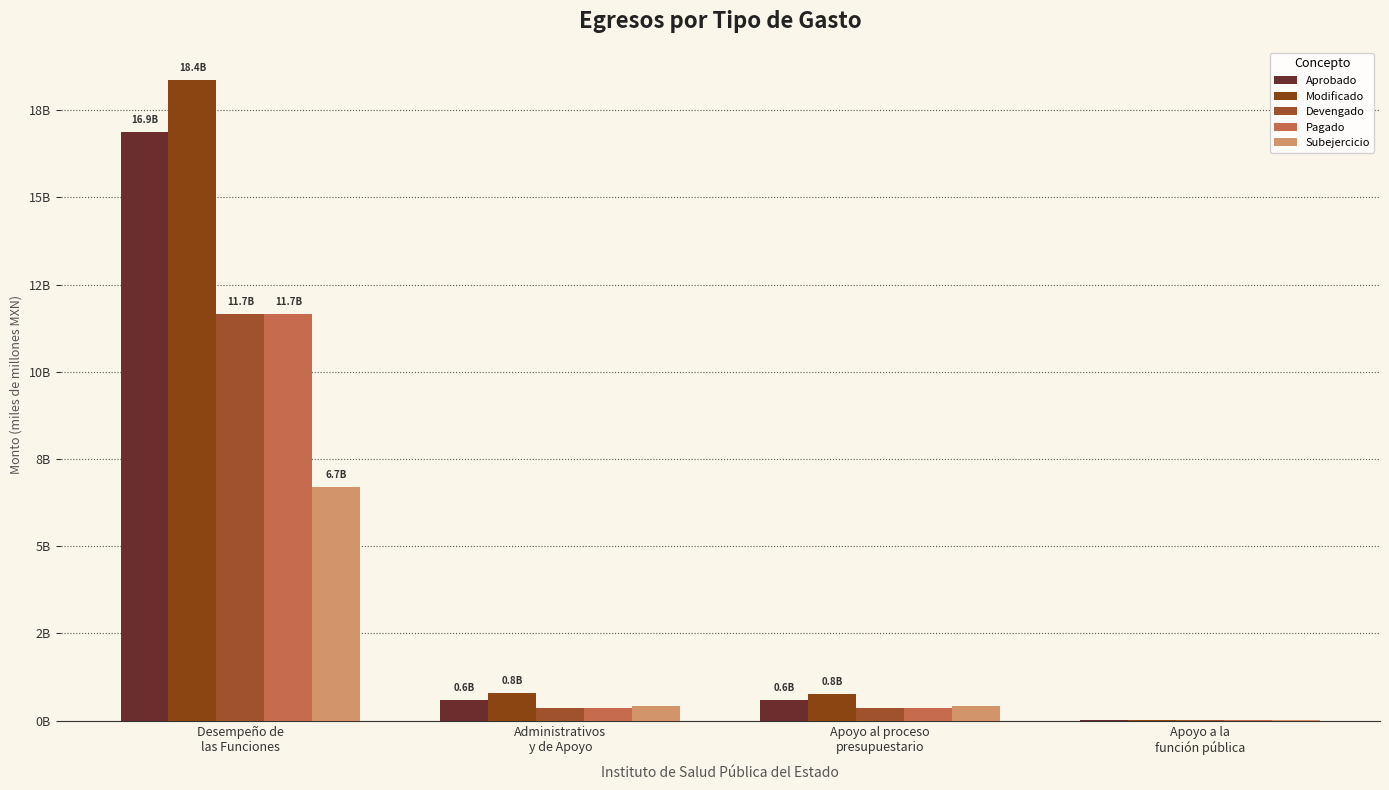

Rank the series at Apoyo al proceso
presupuestario from lowest to highest value.

Devengado, Pagado, Subejercicio, Aprobado, Modificado